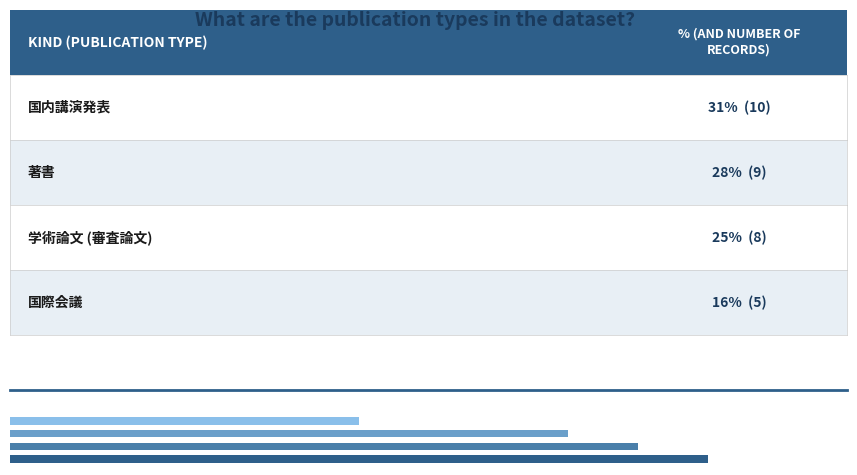

Where is the data nearest to the value 7?

学術論文 (審査論文)